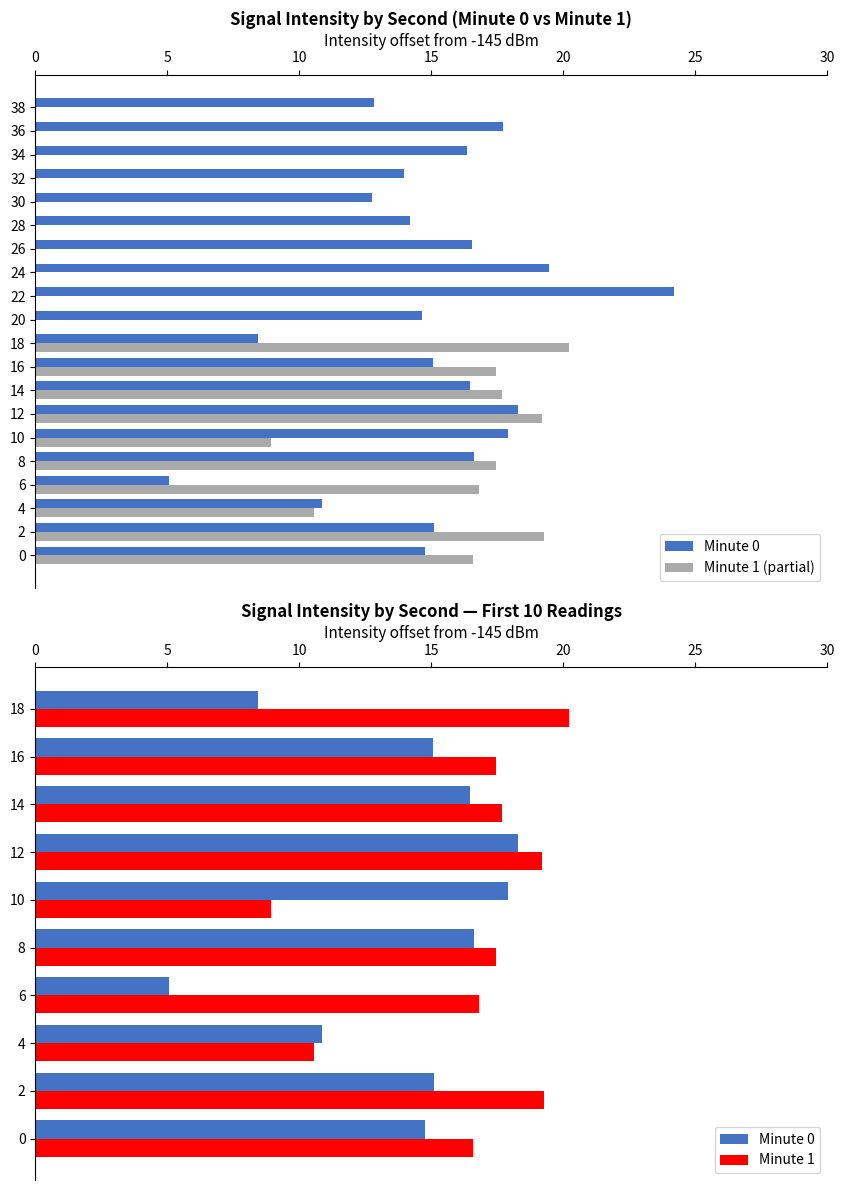

Where is the data nearest to the value 14?

32